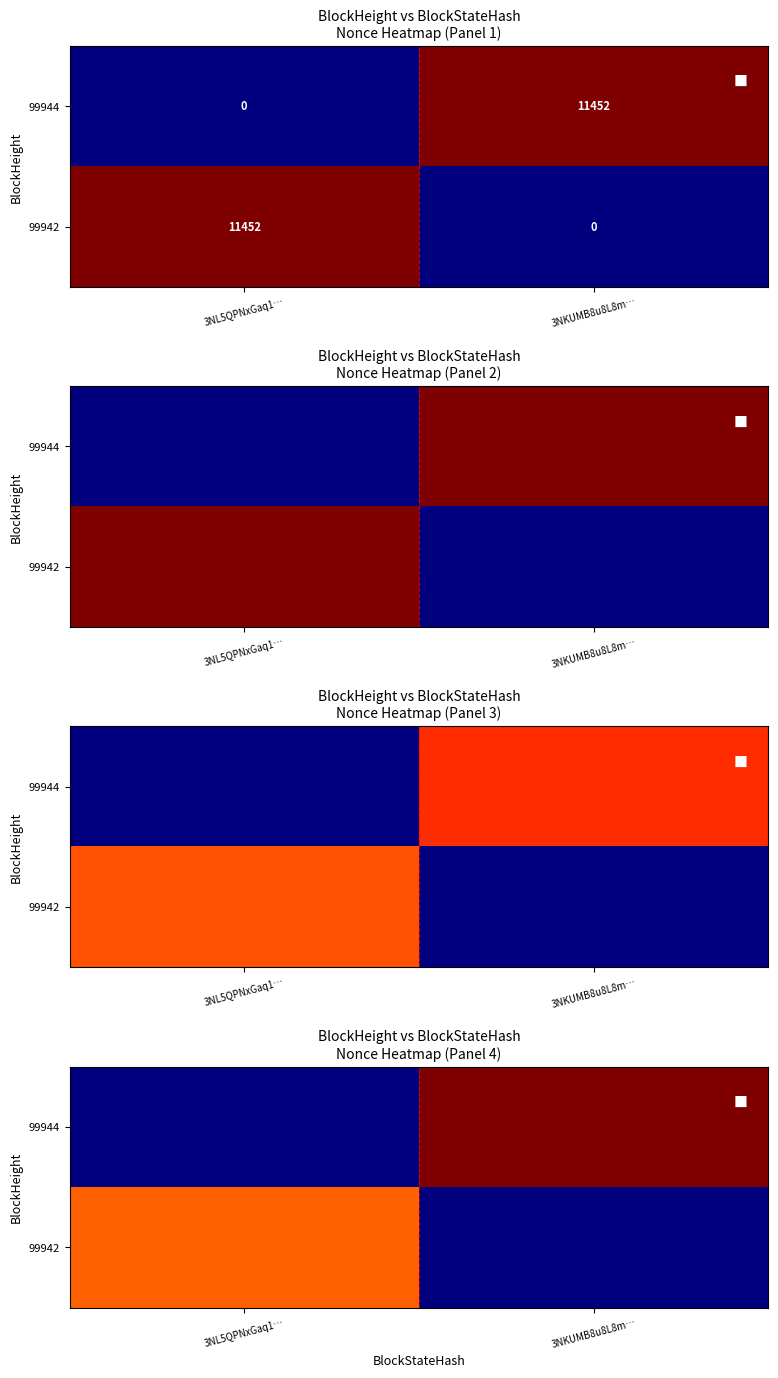

List the series in order of their overall mean, lowest first.

99942, 99944